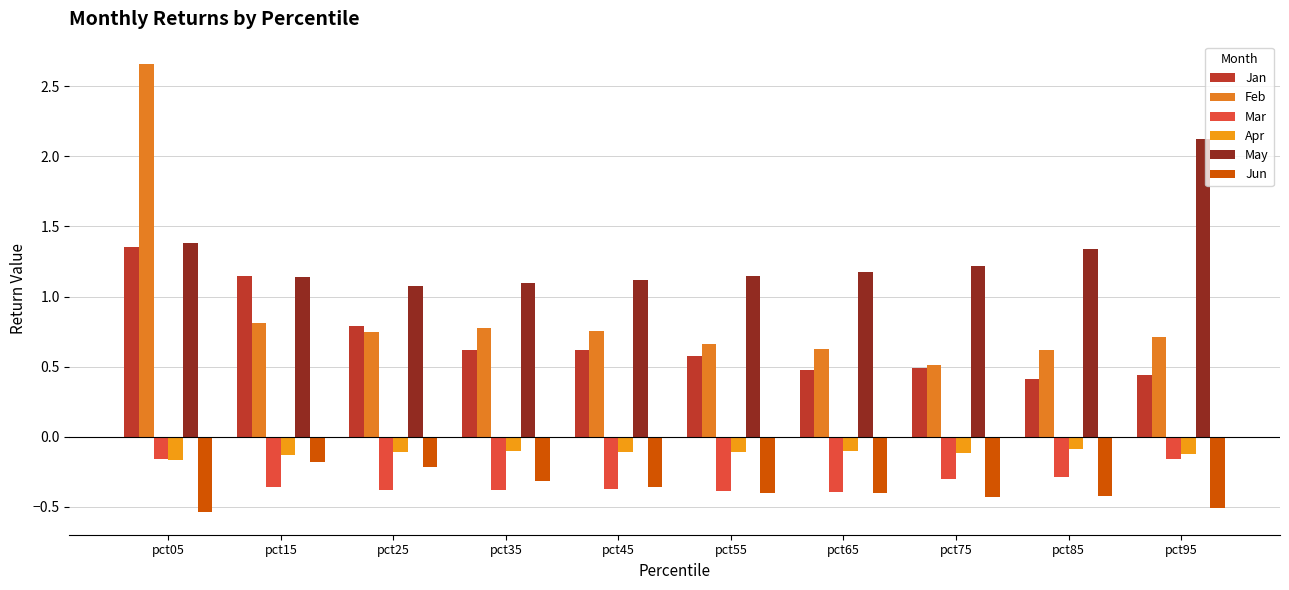

Which category has the highest value in the Apr series?

pct85